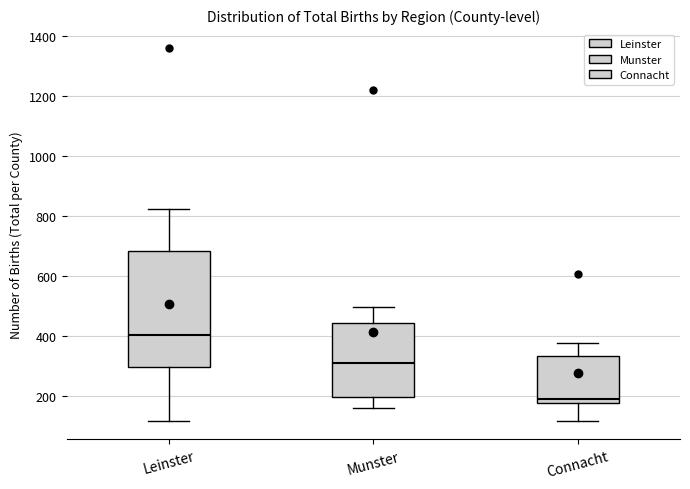

Where does the lower whisker of the box for Leinster end on the y-axis? The values are not printed on the chart, so give them approximately, as read against the axis.

120